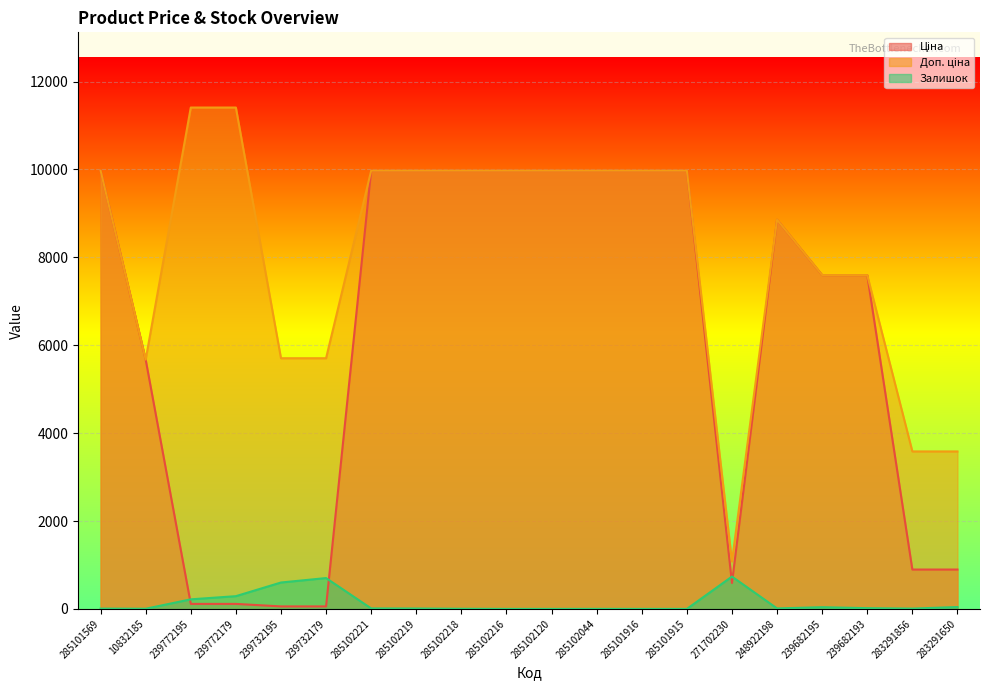

Reading right to left, what are all the values shown in this chart?

Ціна: 283291650=895.9	283291856=895.9	239682193=7596.5	239682195=7596.5	248922198=8856.7	271702230=589.9	285101915=9975.0	285101916=9975.0	285102044=9975.0	285102120=9975.0	285102216=9975.0	285102218=9975.0	285102219=9975.0	285102221=9975.0	239732179=57.0	239732195=57.0	239772179=114.1	239772195=114.1	10832185=5673.8	285101569=9975.0
Доп. ціна: 283291650=3583.6	283291856=3583.6	239682193=7596.5	239682195=7596.5	248922198=8856.7	271702230=1081.7	285101915=9975.0	285101916=9975.0	285102044=9975.0	285102120=9975.0	285102216=9975.0	285102218=9975.0	285102219=9975.0	285102221=9975.0	239732179=5705.0	239732195=5705.0	239772179=11410.0	239772195=11410.0	10832185=5673.8	285101569=9975.0
Залишок: 283291650=43.0	283291856=7.0	239682193=17.0	239682195=39.0	248922198=11.0	271702230=736.0	285101915=0.0	285101916=0.0	285102044=1.0	285102120=0.0	285102216=0.0	285102218=3.0	285102219=9.0	285102221=11.0	239732179=702.0	239732195=601.0	239772179=290.0	239772195=218.0	10832185=4.0	285101569=7.0